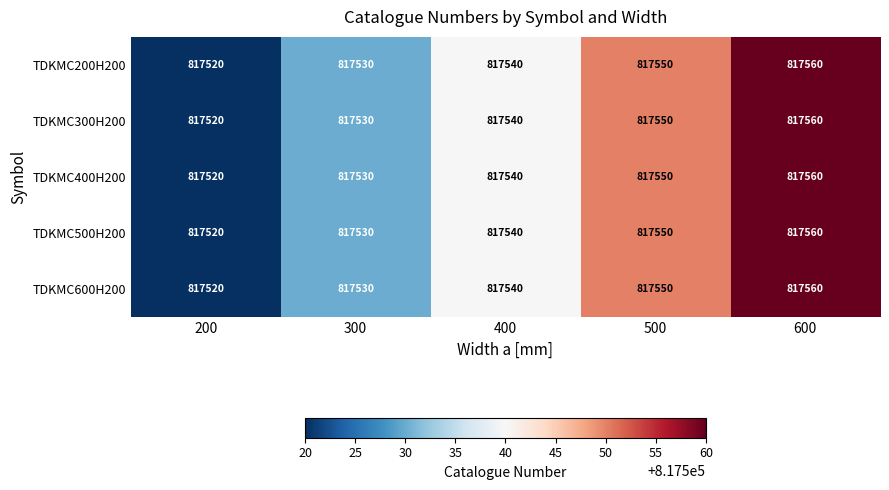

Count the TDKMC200H200 values in the range 817530 to 817550.

3